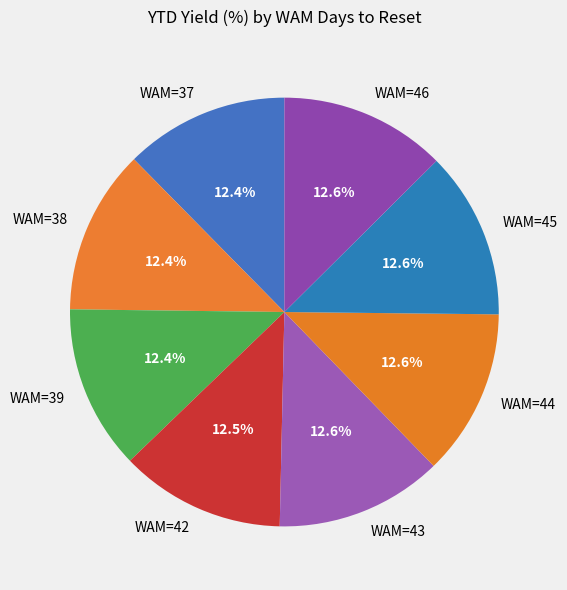

To the nearest percent, what is the average slice percentage?

12%